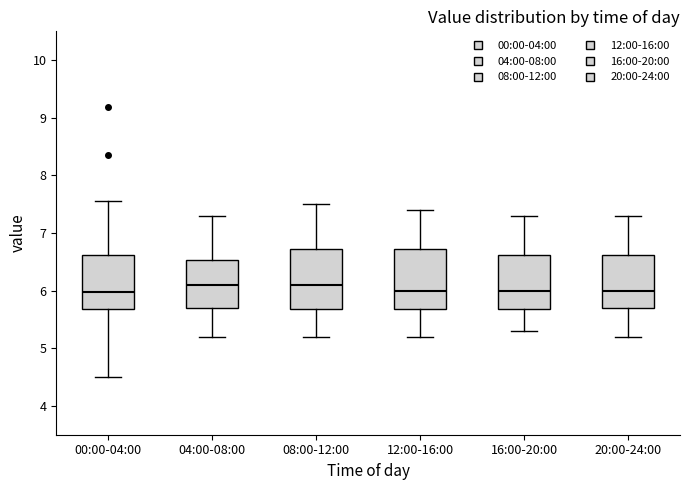

Reading left to right, read every box against the y-axis: the position of its median line, the range the box covers, and the ends of its whiskers. The values are not printed on the chart, so give them approximately, as read against the axis.

00:00-04:00: median 6.0, box 5.7 to 6.6, whiskers 4.5 to 7.6
04:00-08:00: median 6.1, box 5.7 to 6.5, whiskers 5.2 to 7.3
08:00-12:00: median 6.1, box 5.7 to 6.7, whiskers 5.2 to 7.5
12:00-16:00: median 6.0, box 5.7 to 6.7, whiskers 5.2 to 7.4
16:00-20:00: median 6.0, box 5.7 to 6.6, whiskers 5.3 to 7.3
20:00-24:00: median 6.0, box 5.7 to 6.6, whiskers 5.2 to 7.3